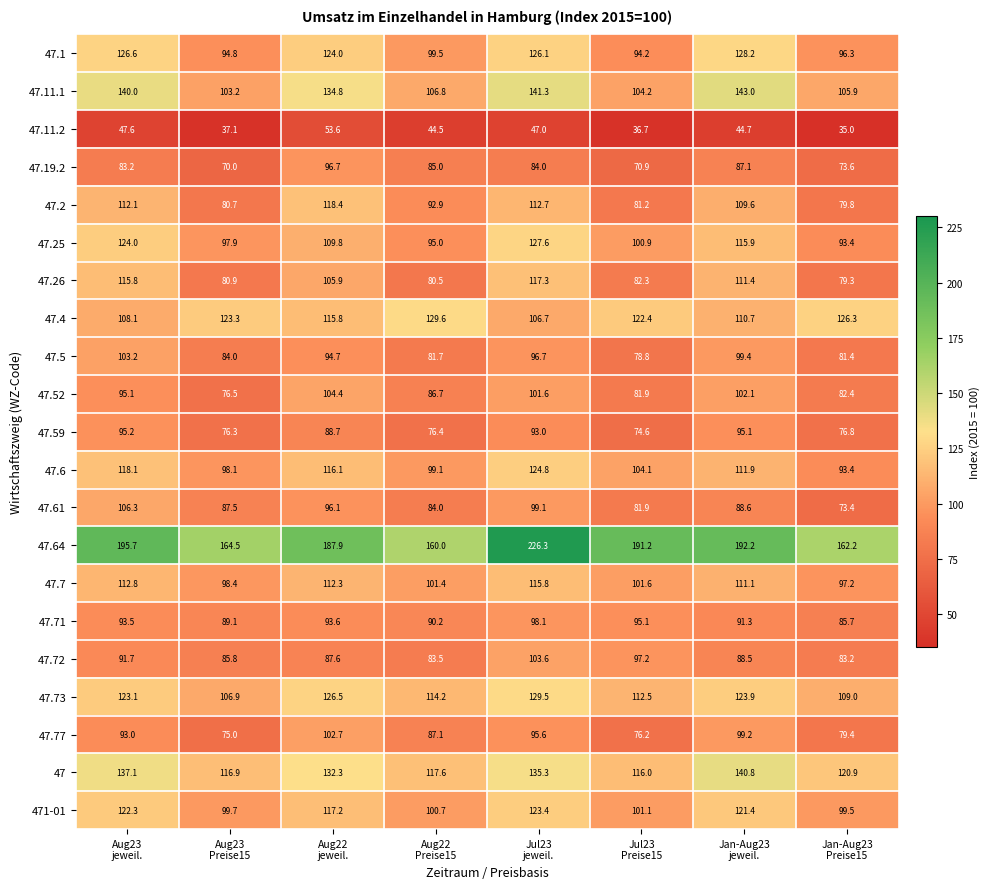

List the series in order of their peak value, lowest first.

47.11.2, 47.59, 47.19.2, 47.71, 47.77, 47.5, 47.72, 47.52, 47.61, 47.7, 47.26, 47.2, 471-01, 47.6, 47.25, 47.1, 47.73, 47.4, 47, 47.11.1, 47.64